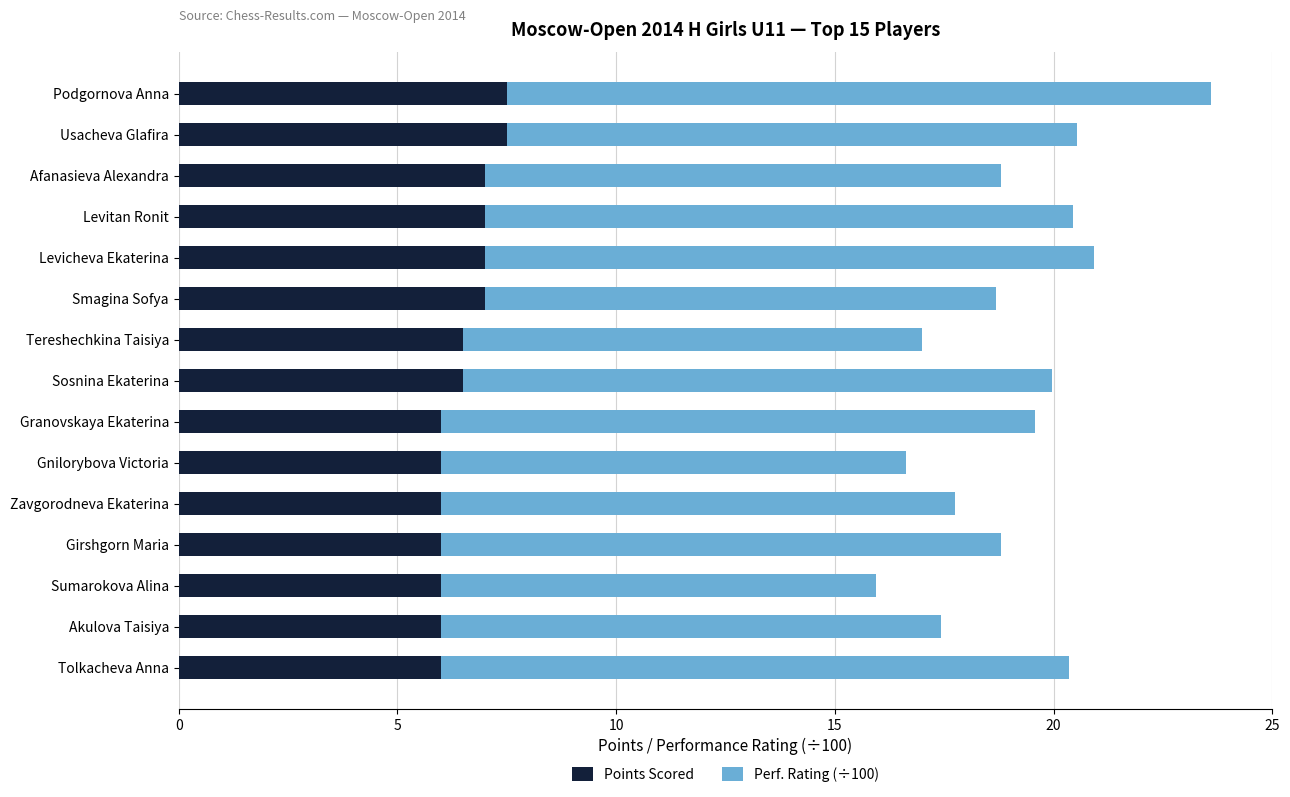

The value of Points Scored at Usacheva Glafira is 13.4. True or false?

False